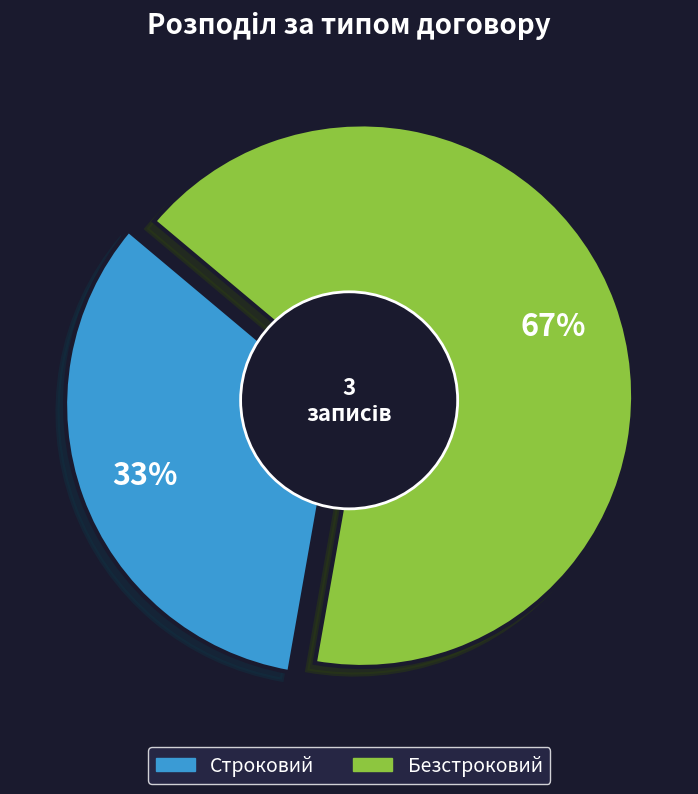

Count the number of slices in the pie.

2